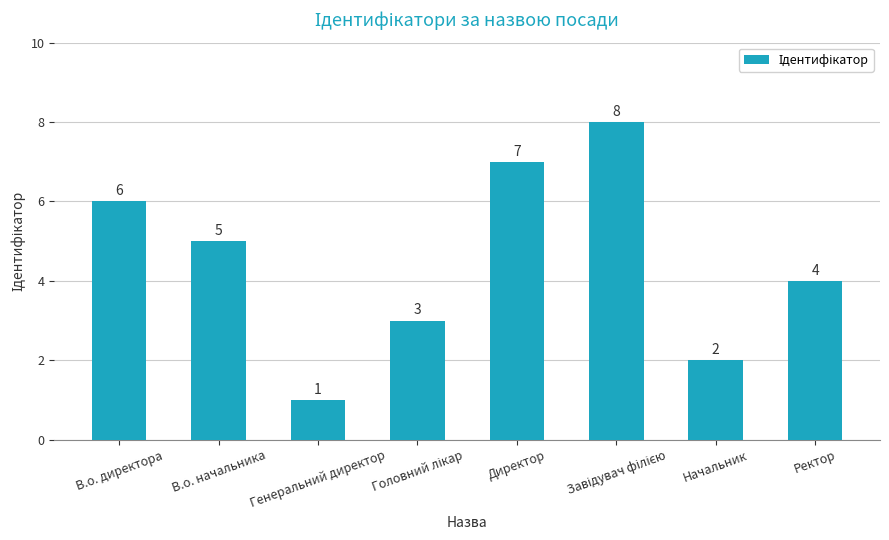

How many data points are less than 5?

4